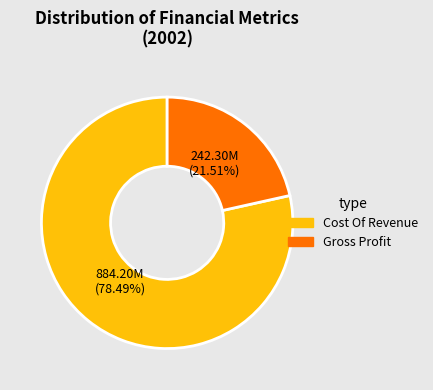

Is there a majority slice in this chart?

Yes